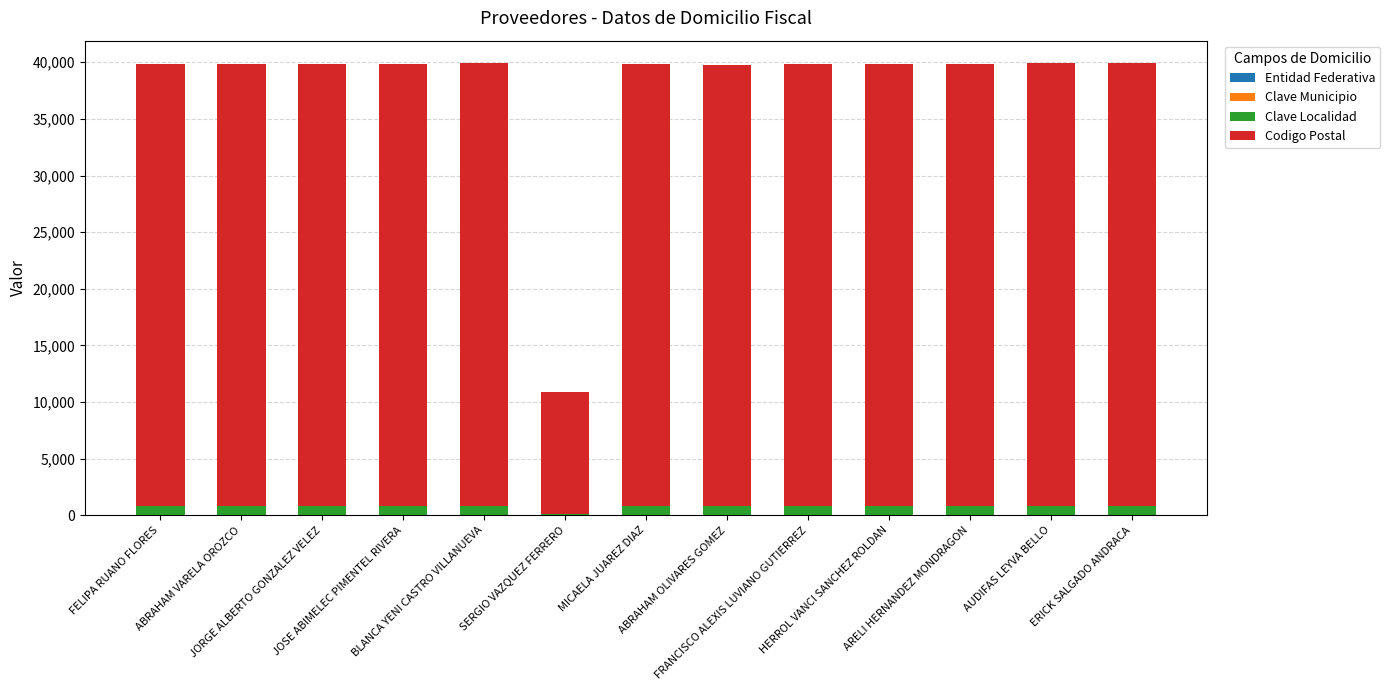

Are the bars grouped side by side (vs. stacked)?

No